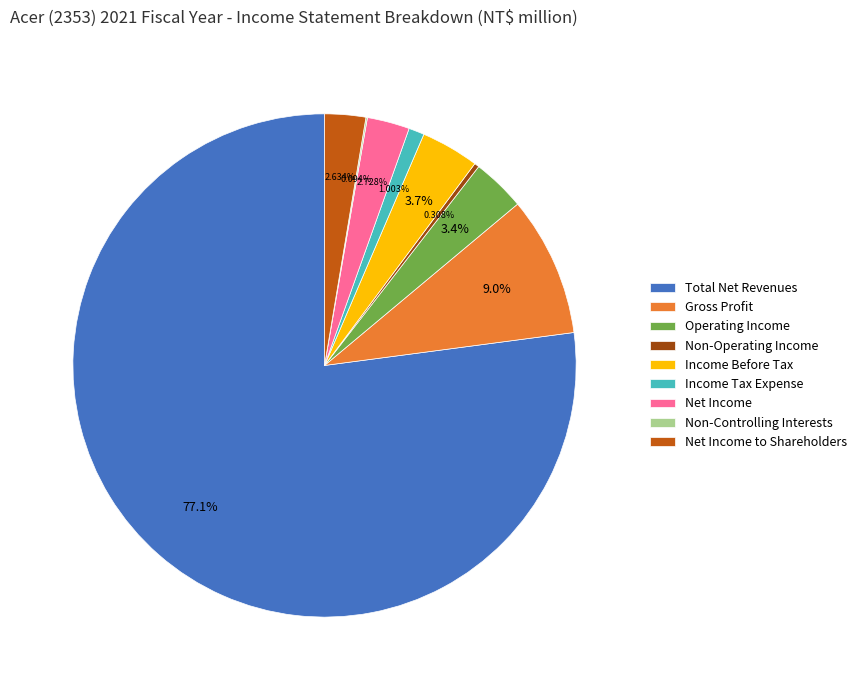

Which has a higher value, Income Tax Expense or Net Income to Shareholders?

Net Income to Shareholders